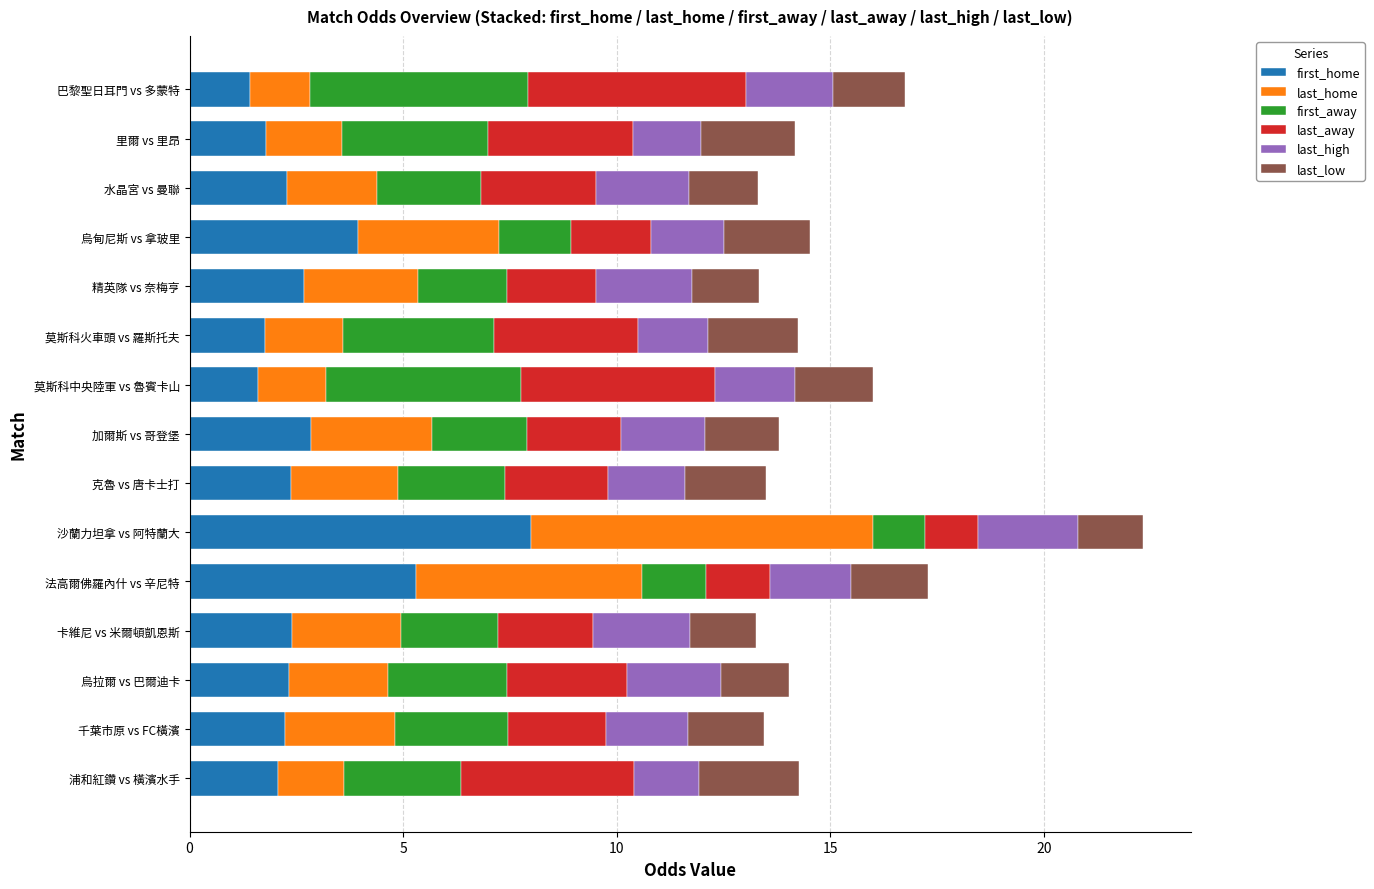

What are all the series names shown in the legend?

first_home, last_home, first_away, last_away, last_high, last_low